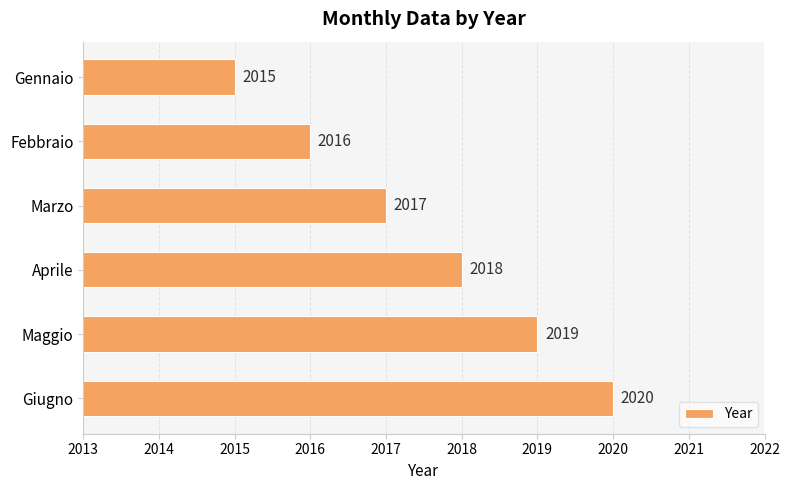

True or false: the data shows 1104 at Gennaio.

False